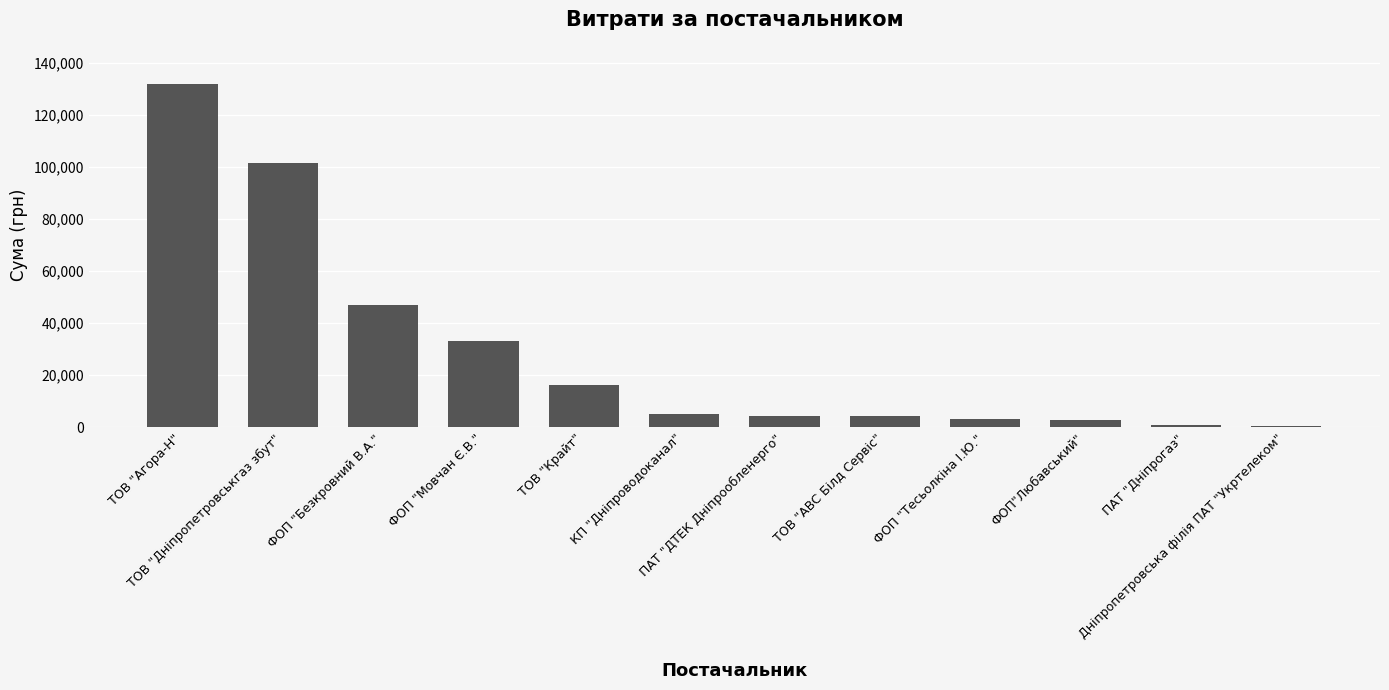

Is it true that the value at ПАТ "ДТЕК Дніпрообленерго" is 4516.0?

True